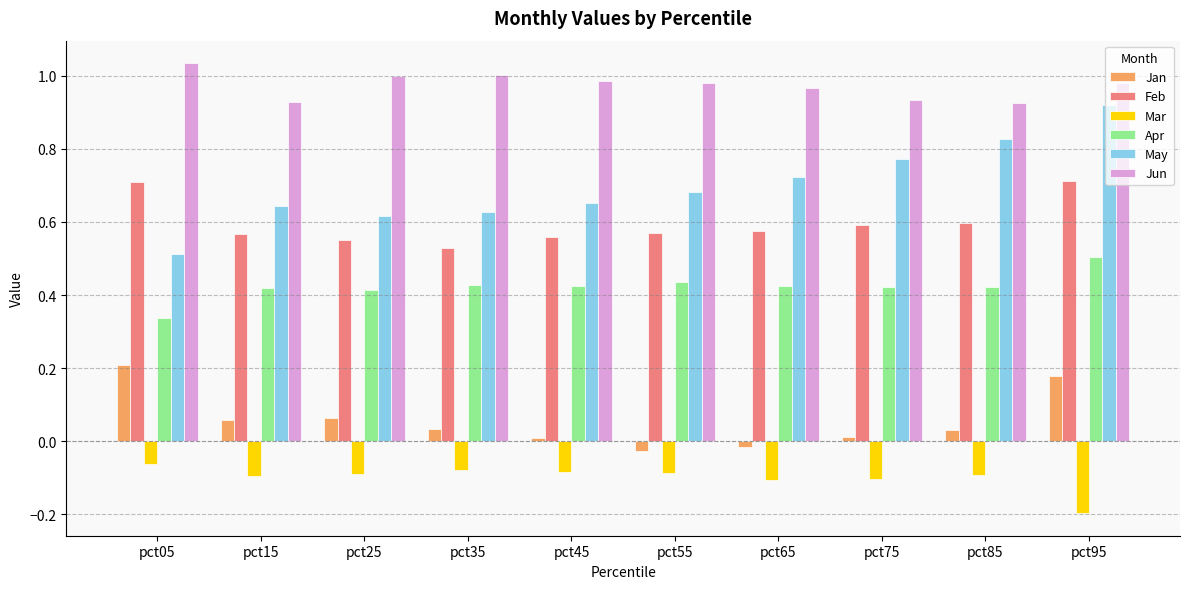

Which category has the highest value across all series?

pct05